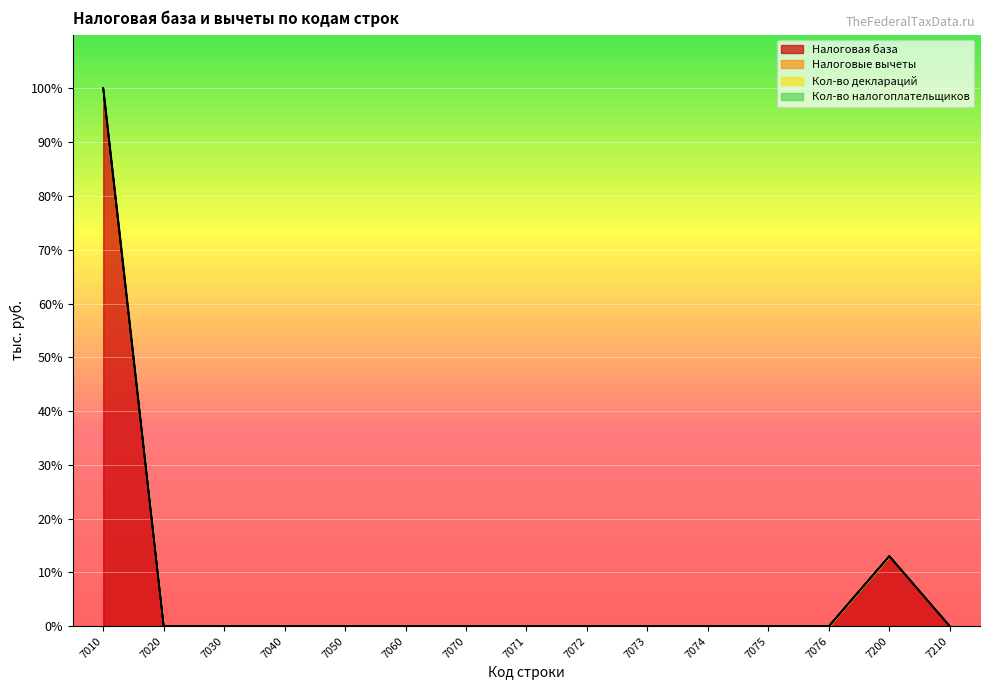

What is the difference between the maximum and minimum values in the Налоговая база series?

100.0